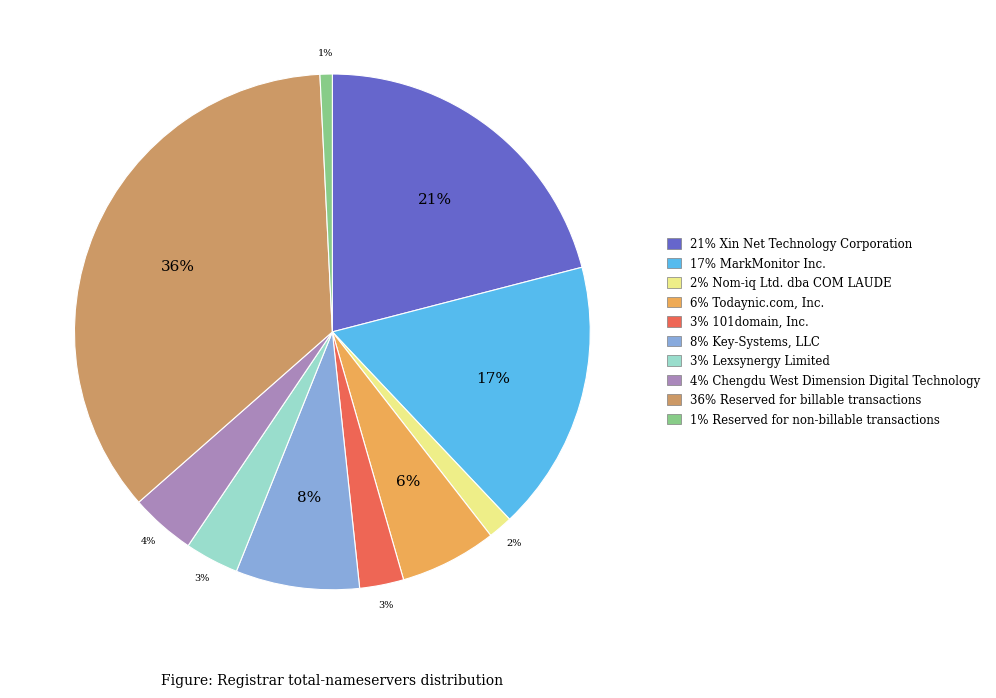

Do 36% Reserved for billable transactions and 17% MarkMonitor Inc. together represent more than half of the pie?

Yes